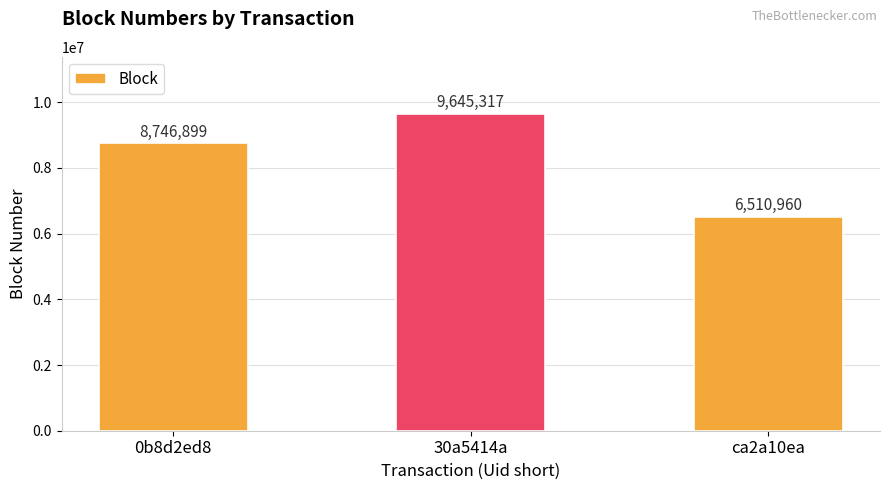

Approximately how many times larger is the value at 30a5414a compared to ca2a10ea?

1.5